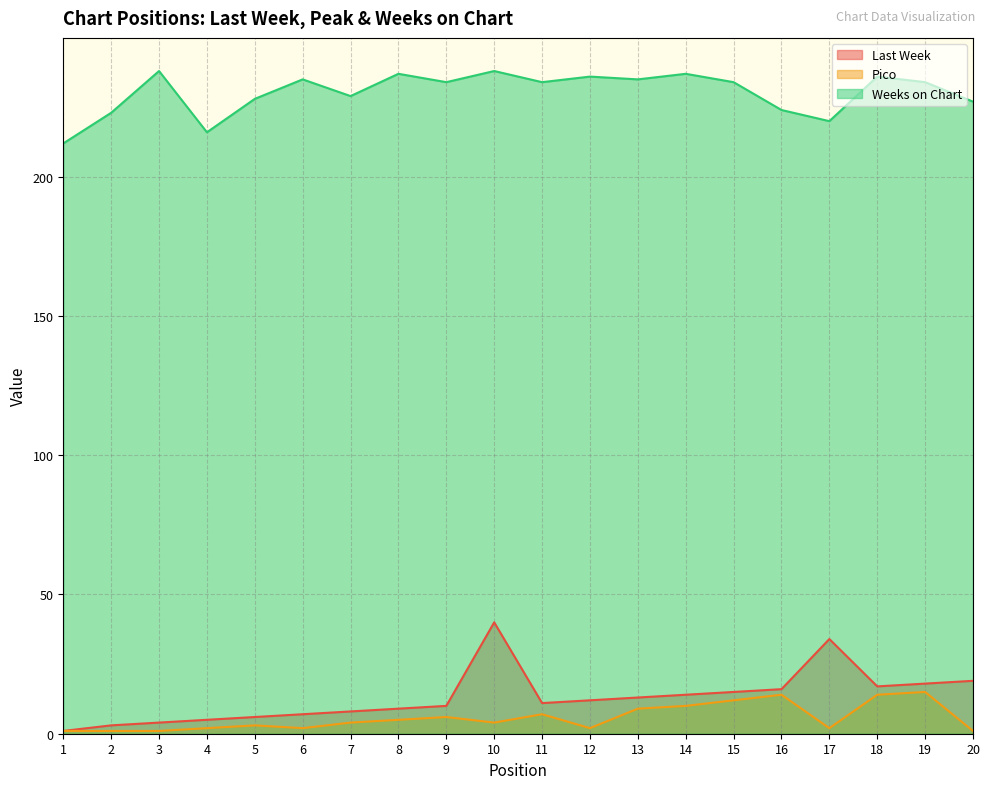

What is the difference between the maximum and minimum values in the Last Week series?

39